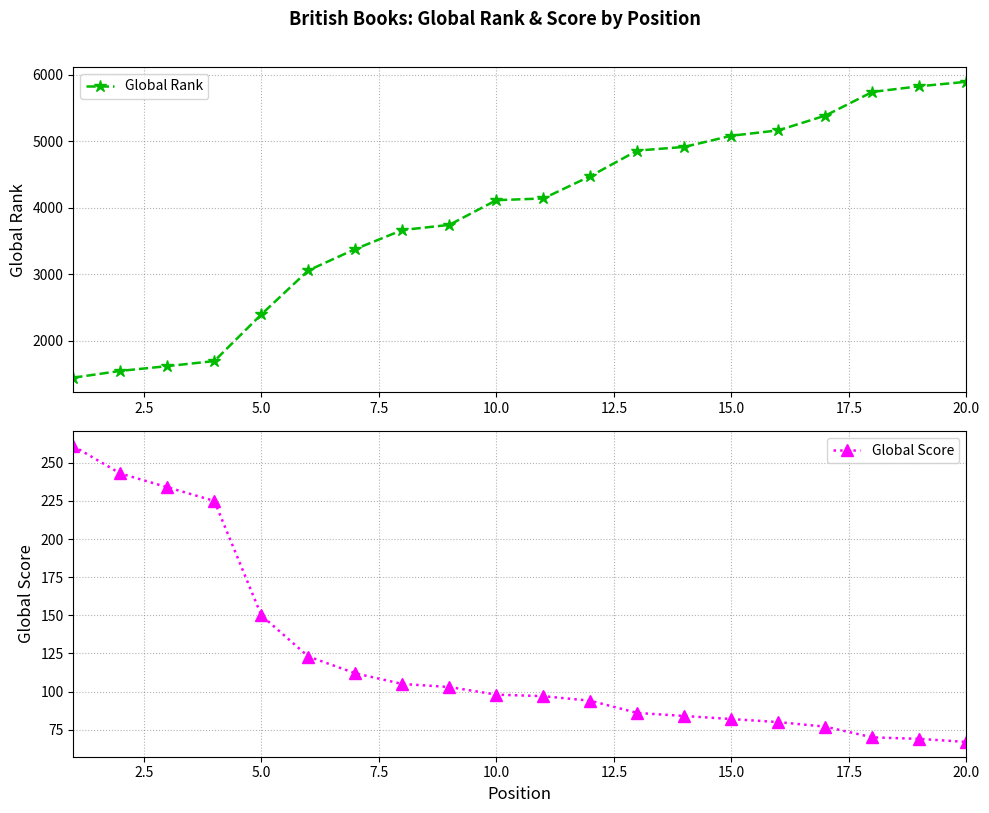

What is the minimum value for Global Rank?

1446